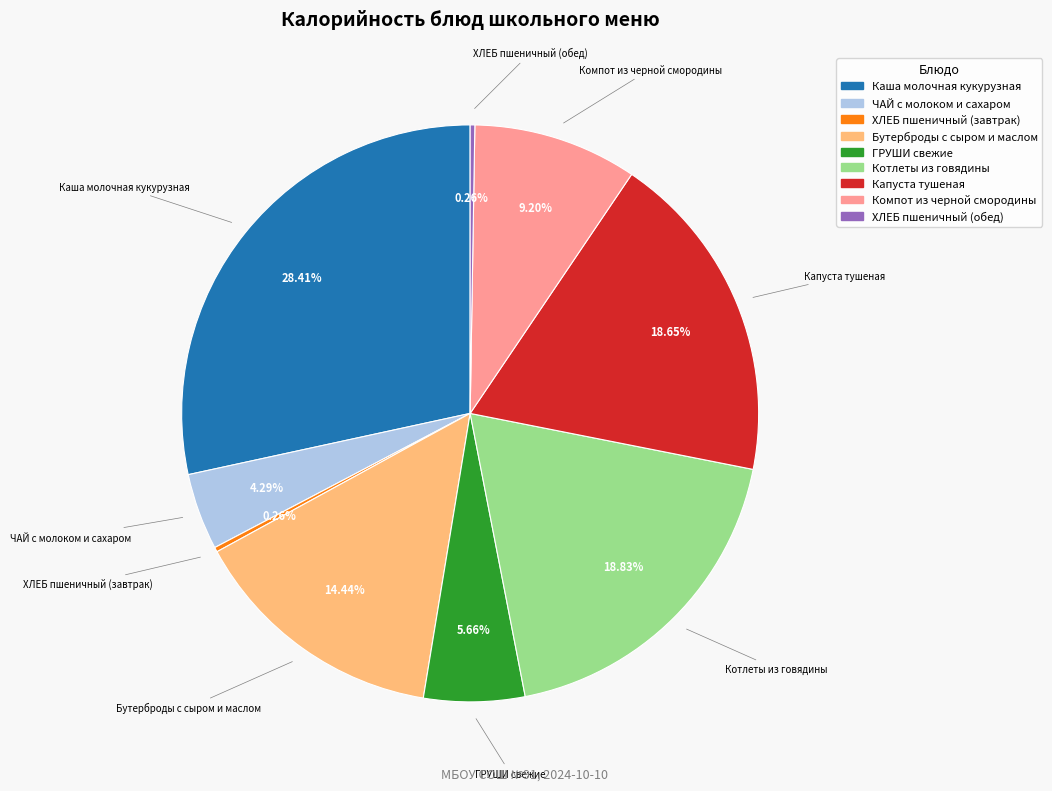

What percentage is NOT represented by ЧАЙ с молоком и сахаром?

95.7%